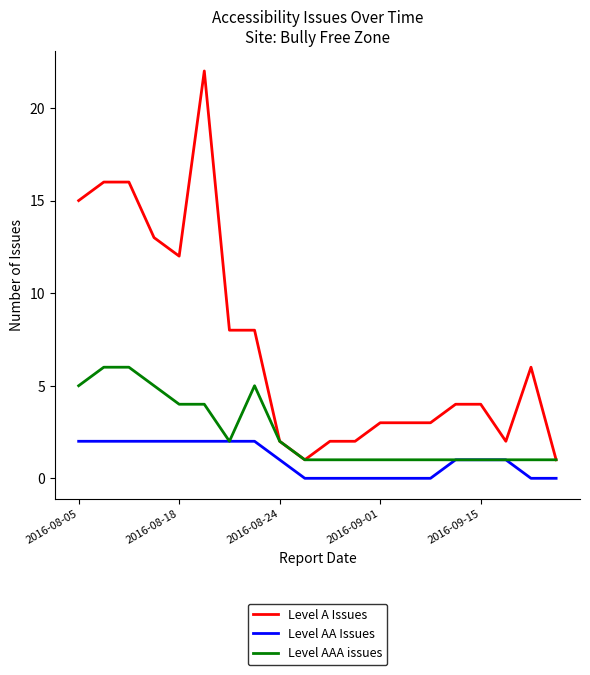

What is the greatest value displayed?

22